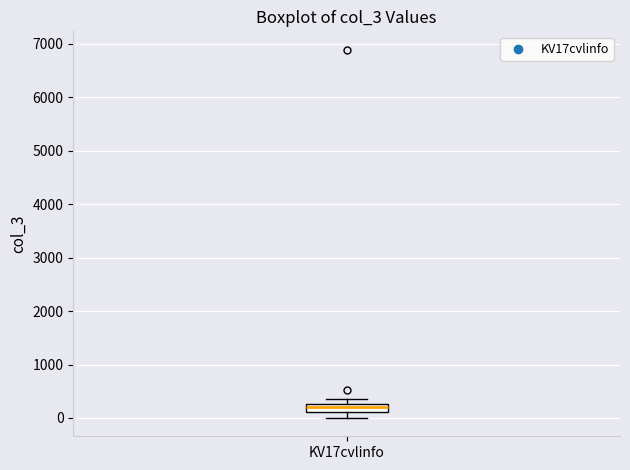

Where does the lower whisker of the box for KV17cvlinfo end on the y-axis? The values are not printed on the chart, so give them approximately, as read against the axis.

0